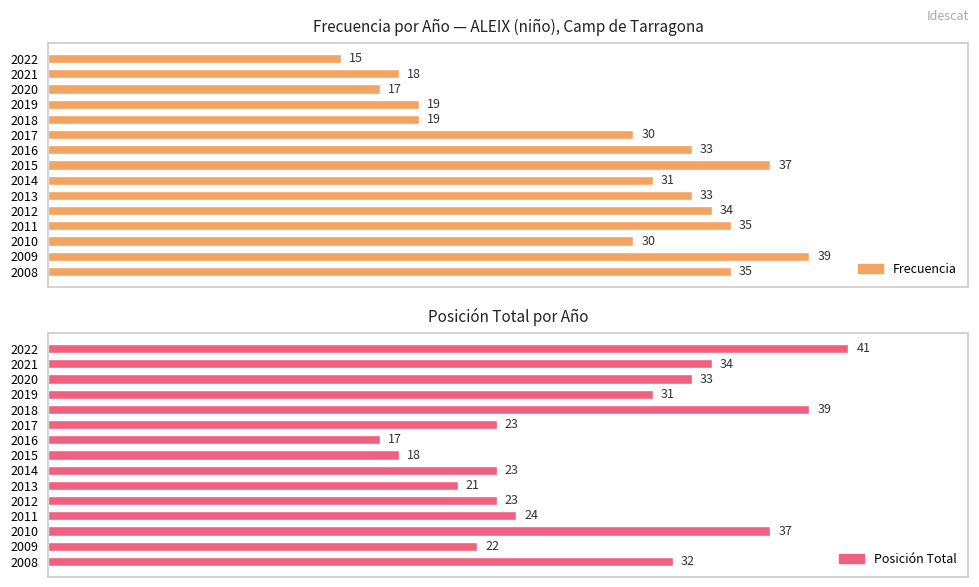

How many data points in Posición Total are above 24?

7